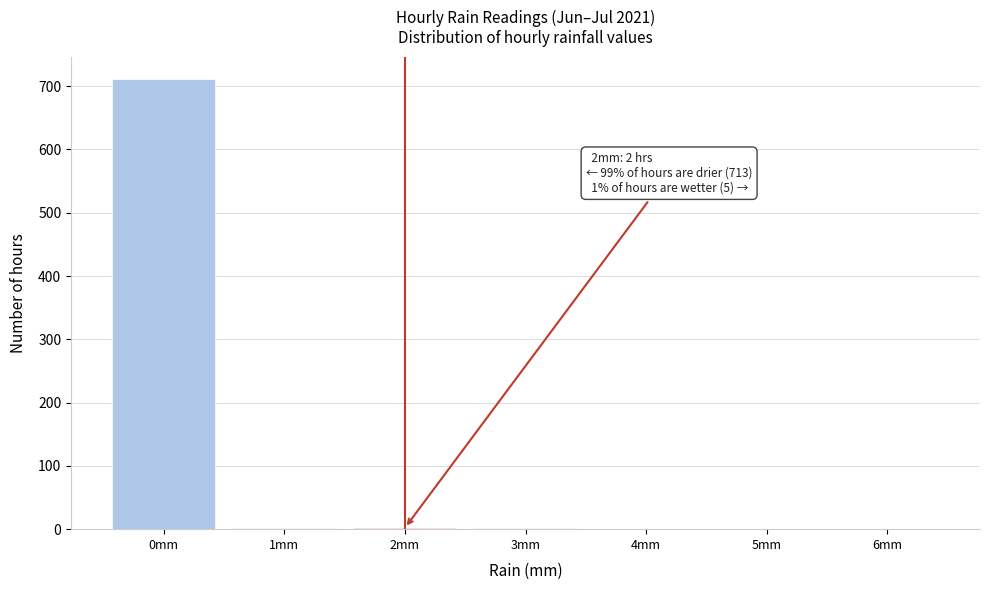

Over which range of the x-axis is the bar tallest?

-0.5 to 0.5